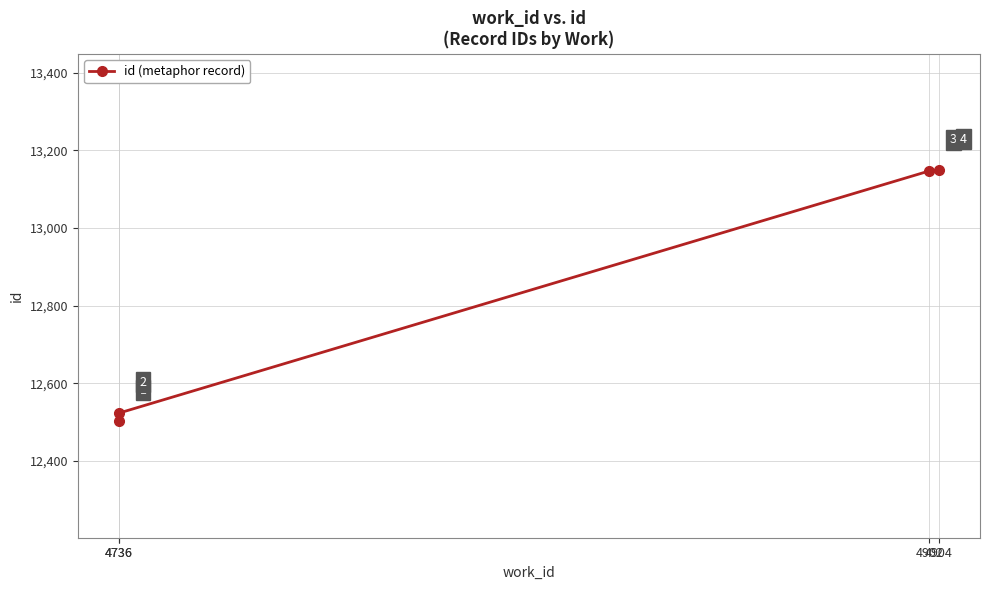

Rank the categories by value from highest to lowest.

4904, 4902, 4736, 4736